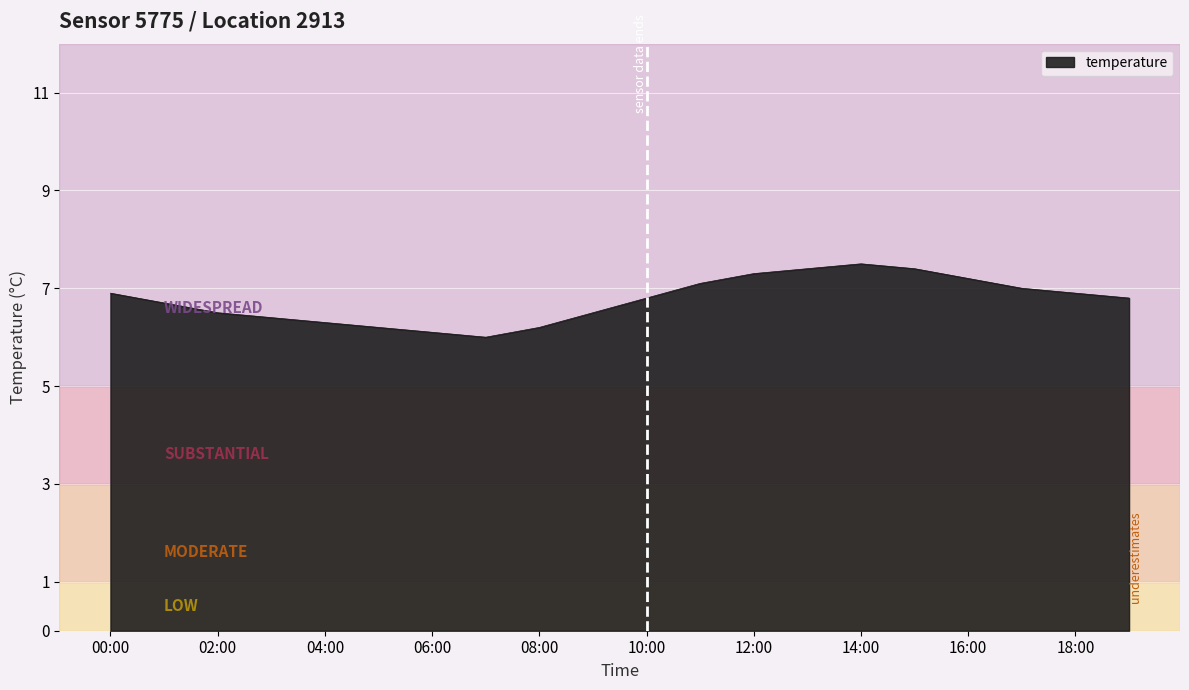

How many values exceed 6?

19